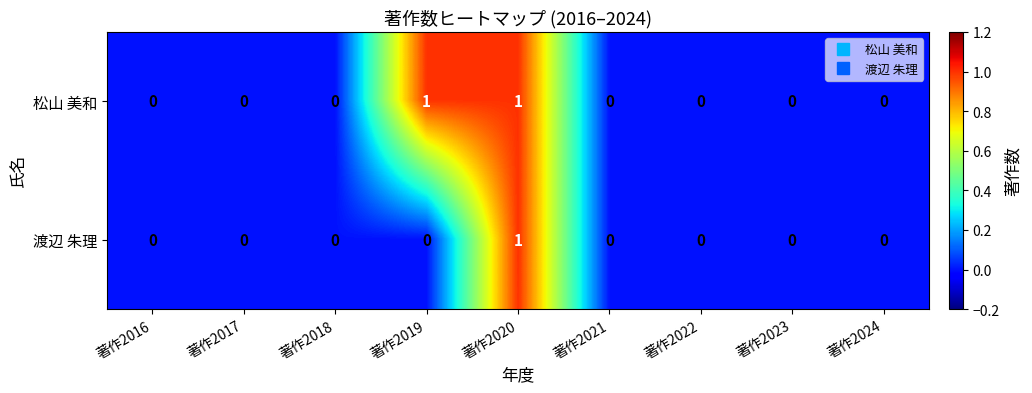

List the series in order of their overall mean, highest first.

松山 美和, 渡辺 朱理